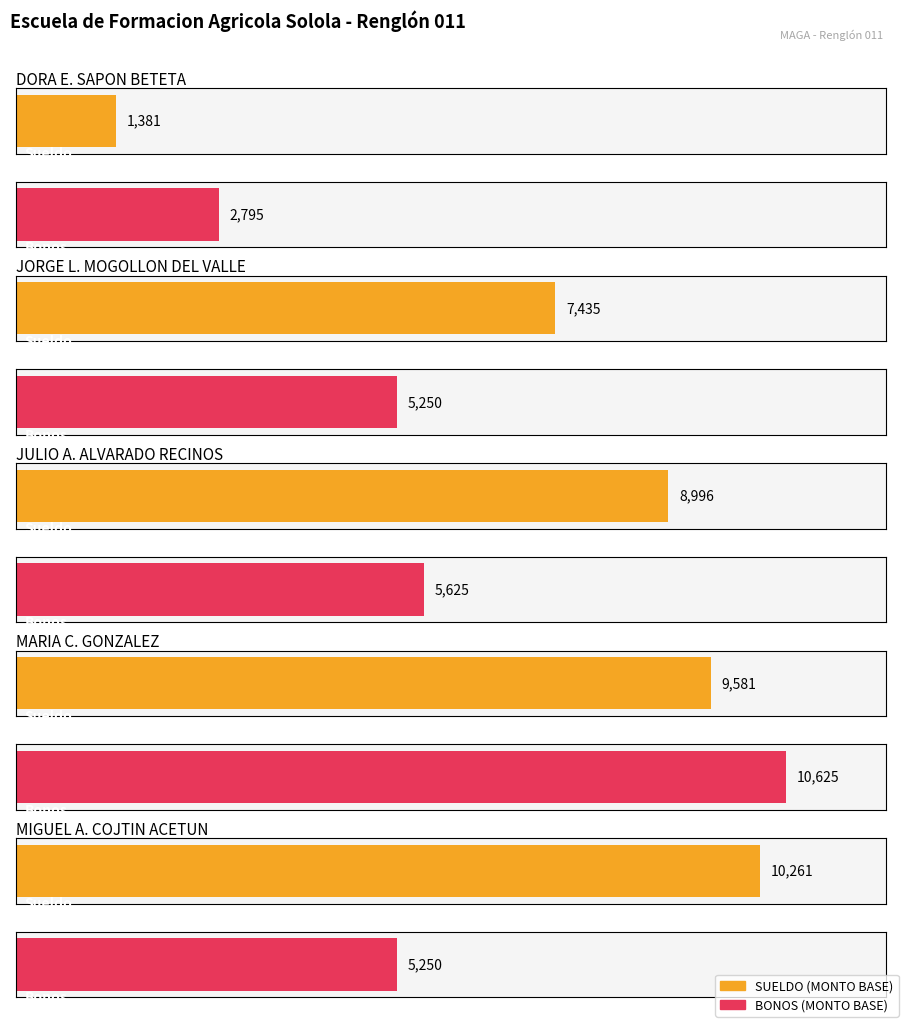

Are the bars grouped side by side (vs. stacked)?

Yes